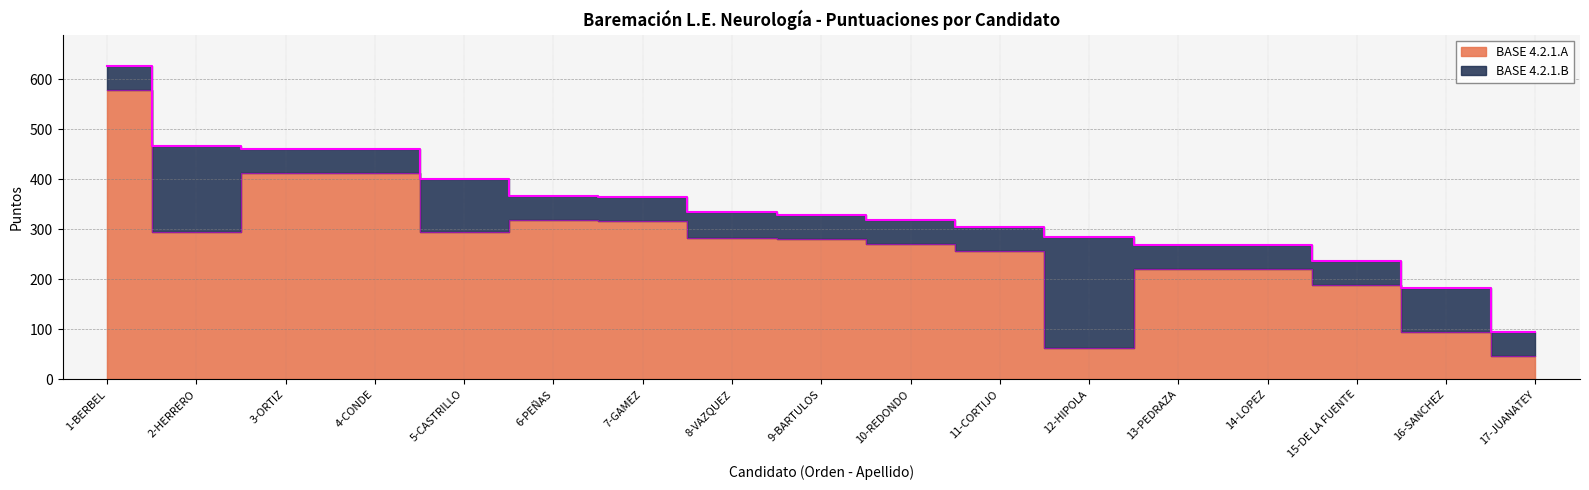

What is the greatest value displayed?

578